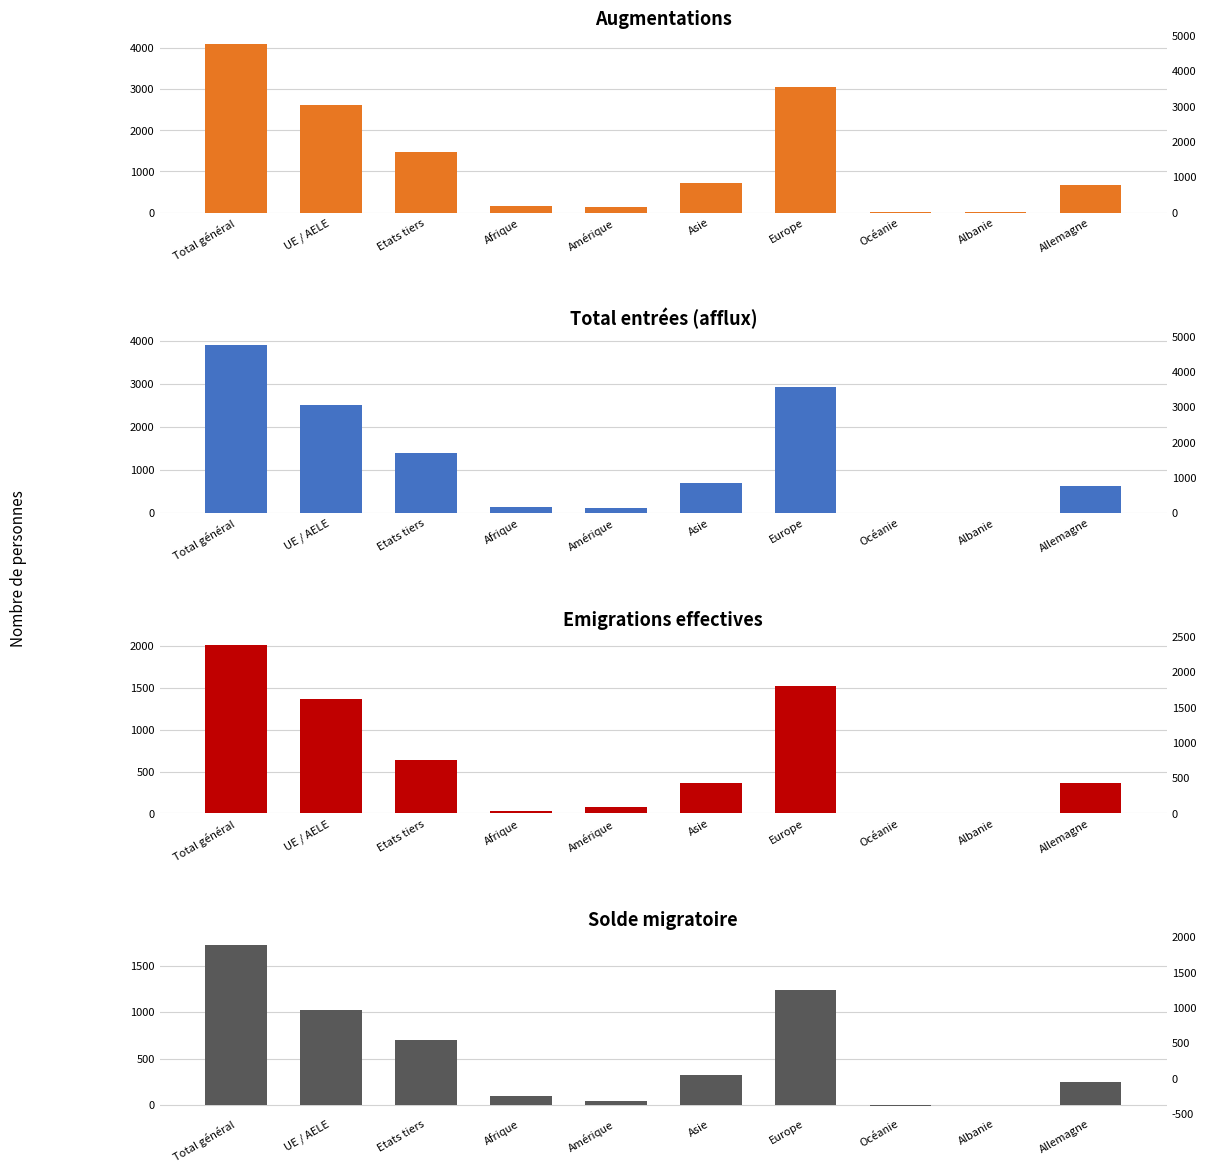

Are the bars grouped side by side (vs. stacked)?

Yes